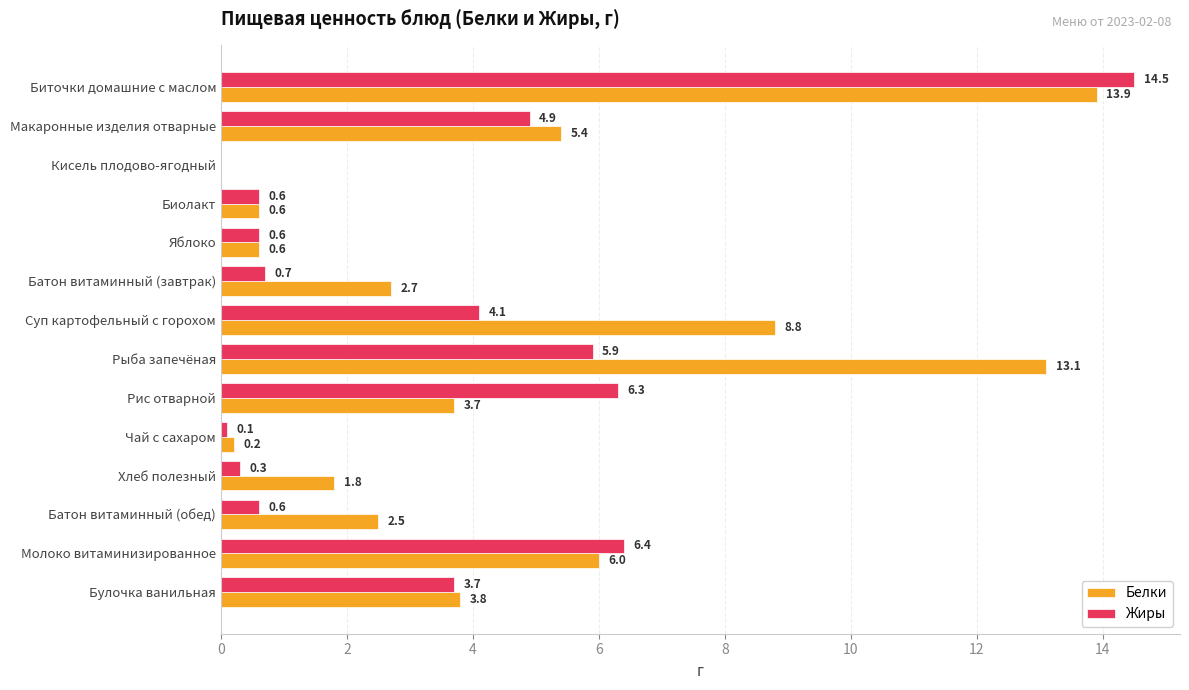

Is the value of Белки at Биточки домашние с маслом greater than the value of Жиры at Рис отварной?

Yes